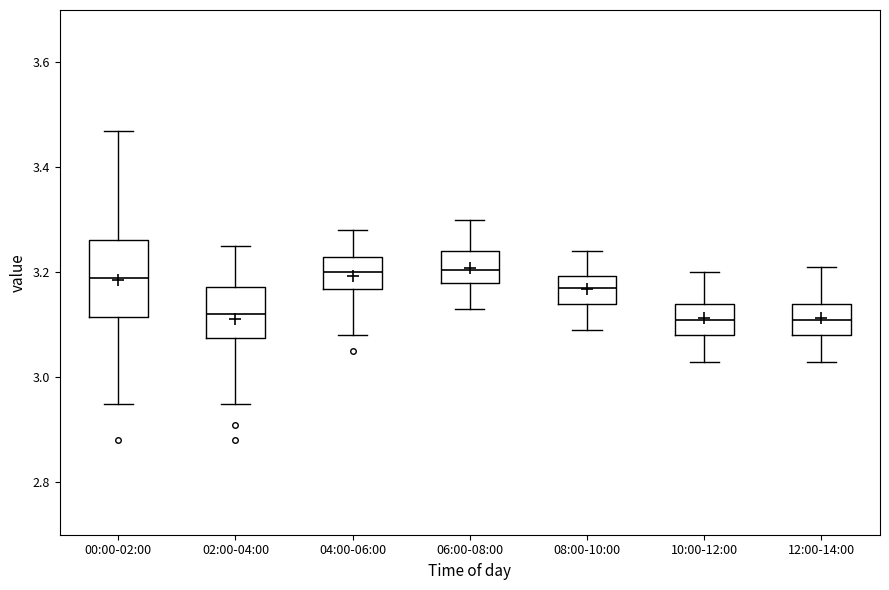

Reading left to right, read every box against the y-axis: the position of its median line, the range the box covers, and the ends of its whiskers. The values are not printed on the chart, so give them approximately, as read against the axis.

00:00-02:00: median 3.20, box 3.12 to 3.26, whiskers 2.96 to 3.48
02:00-04:00: median 3.12, box 3.08 to 3.18, whiskers 2.96 to 3.26
04:00-06:00: median 3.20, box 3.16 to 3.24, whiskers 3.08 to 3.28
06:00-08:00: median 3.20, box 3.18 to 3.24, whiskers 3.14 to 3.30
08:00-10:00: median 3.18, box 3.14 to 3.20, whiskers 3.10 to 3.24
10:00-12:00: median 3.12, box 3.08 to 3.14, whiskers 3.04 to 3.20
12:00-14:00: median 3.12, box 3.08 to 3.14, whiskers 3.04 to 3.22